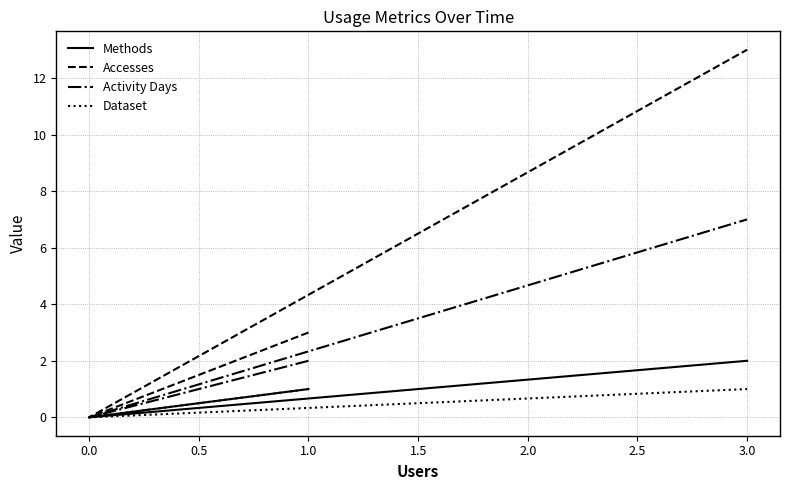

Which series has the largest total across all categories?

Accesses